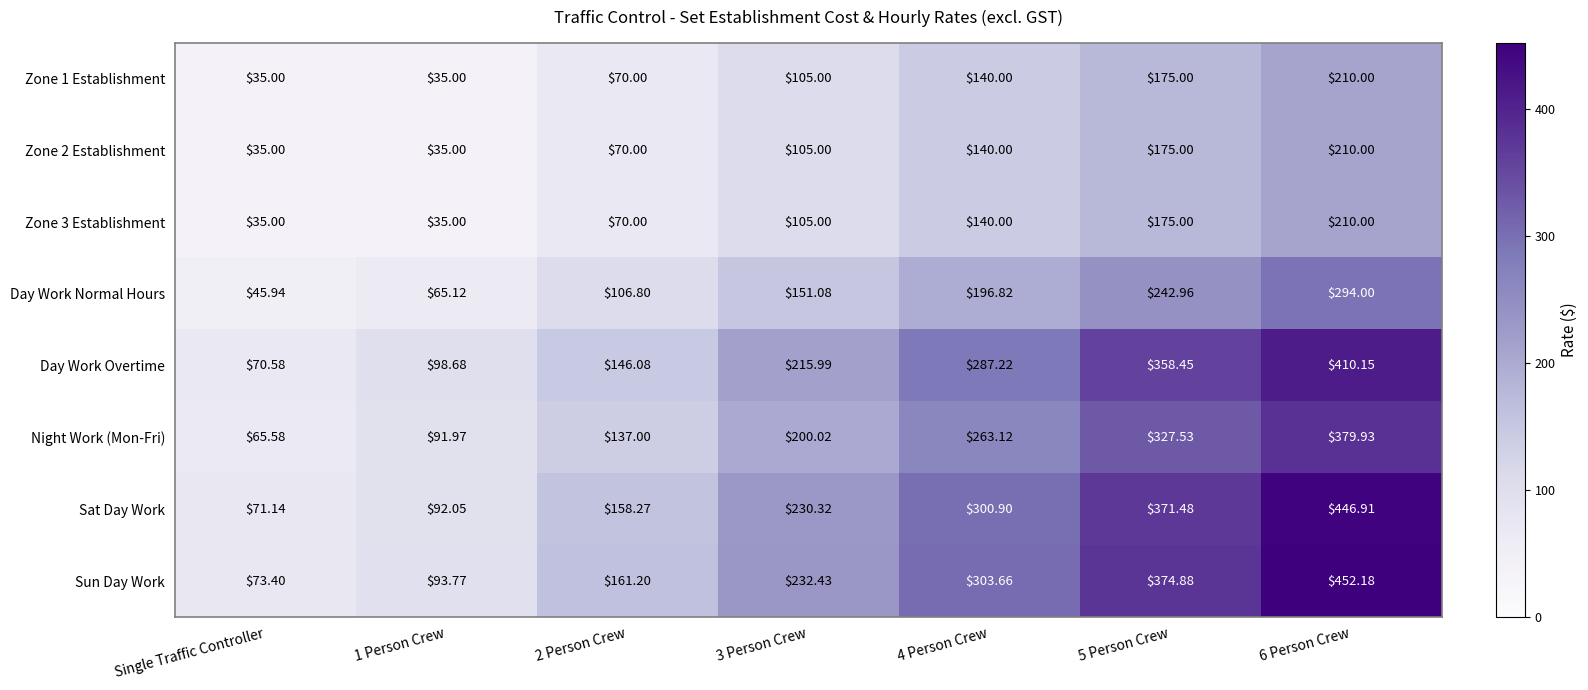

Is the value of Night Work (Mon-Fri) at 3 Person Crew greater than the value of Day Work Overtime at Single Traffic Controller?

Yes